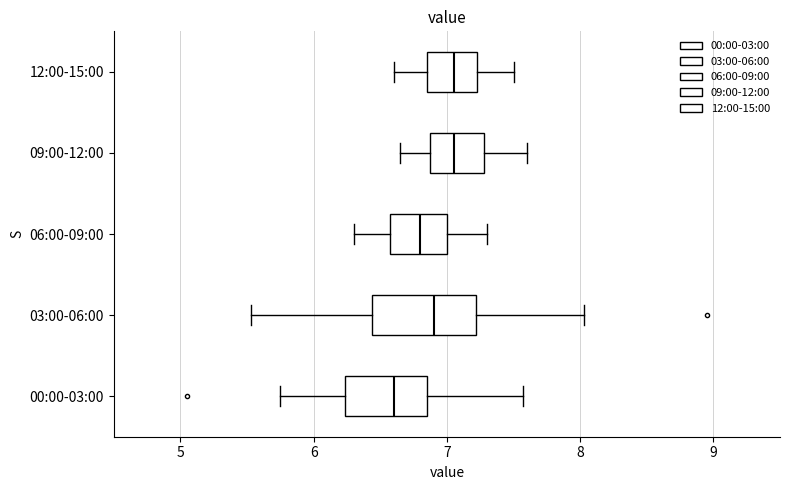

Reading bottom to top, read every box against the x-axis: the position of its median line, the range the box covers, and the ends of its whiskers. The values are not printed on the chart, so give them approximately, as read against the axis.

00:00-03:00: median 6.6, box 6.2 to 6.9, whiskers 5.8 to 7.6
03:00-06:00: median 6.9, box 6.4 to 7.2, whiskers 5.5 to 8.0
06:00-09:00: median 6.8, box 6.6 to 7.0, whiskers 6.3 to 7.3
09:00-12:00: median 7.1, box 6.9 to 7.3, whiskers 6.7 to 7.6
12:00-15:00: median 7.1, box 6.9 to 7.2, whiskers 6.6 to 7.5